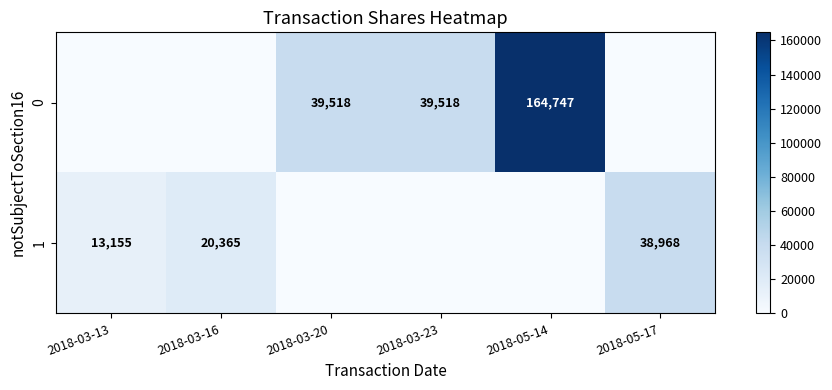

What is the difference between the 1 values at 2018-03-16 and 2018-03-13?

7210